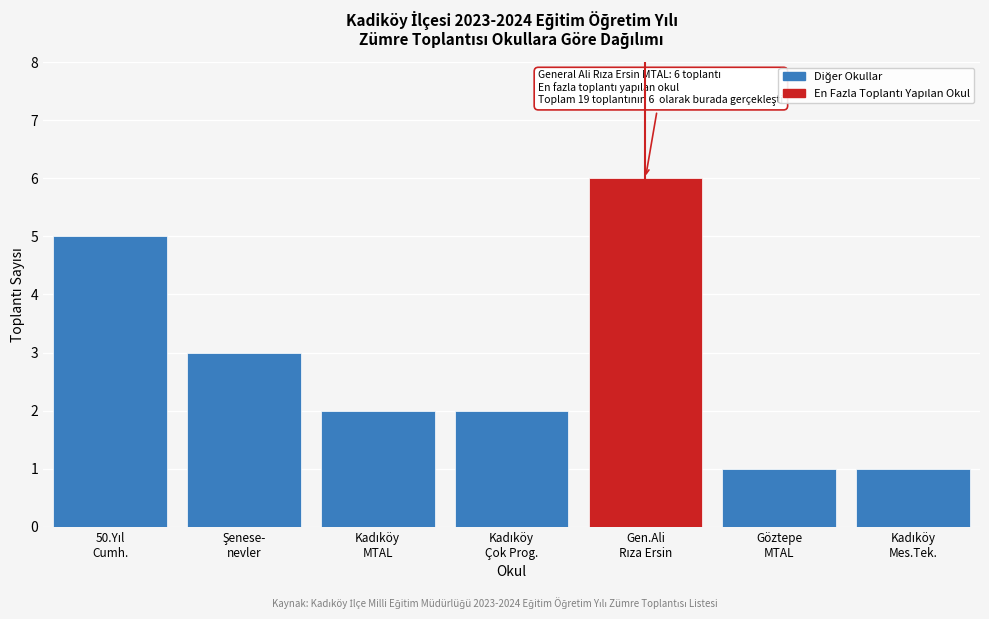

Reading right to left, what are all the values shown in this chart?

1	1	6	2	2	3	5